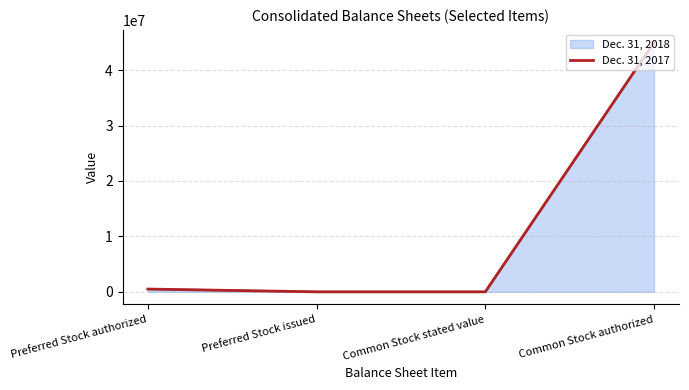

Between Common Stock stated value and Common Stock authorized, which is larger?

Common Stock authorized